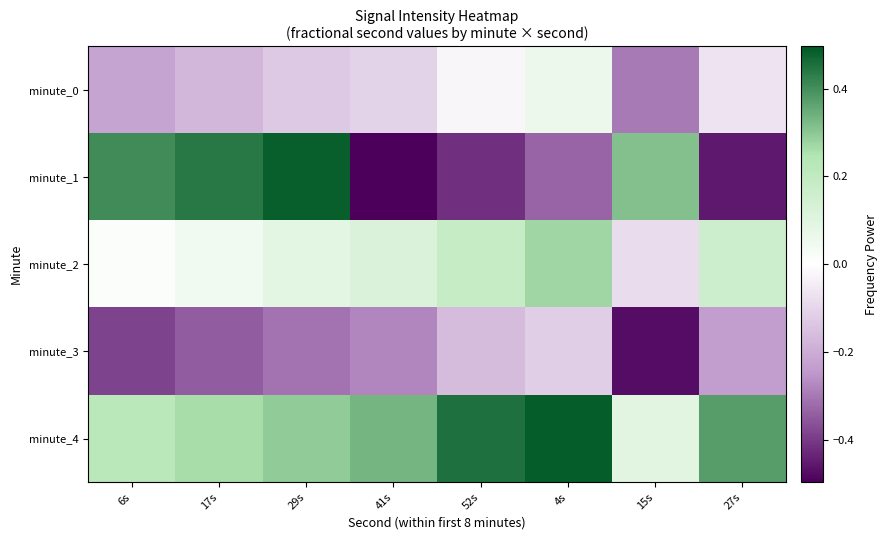

At 15s, list the series in order from largest to smallest.

minute_1, minute_4, minute_2, minute_0, minute_3